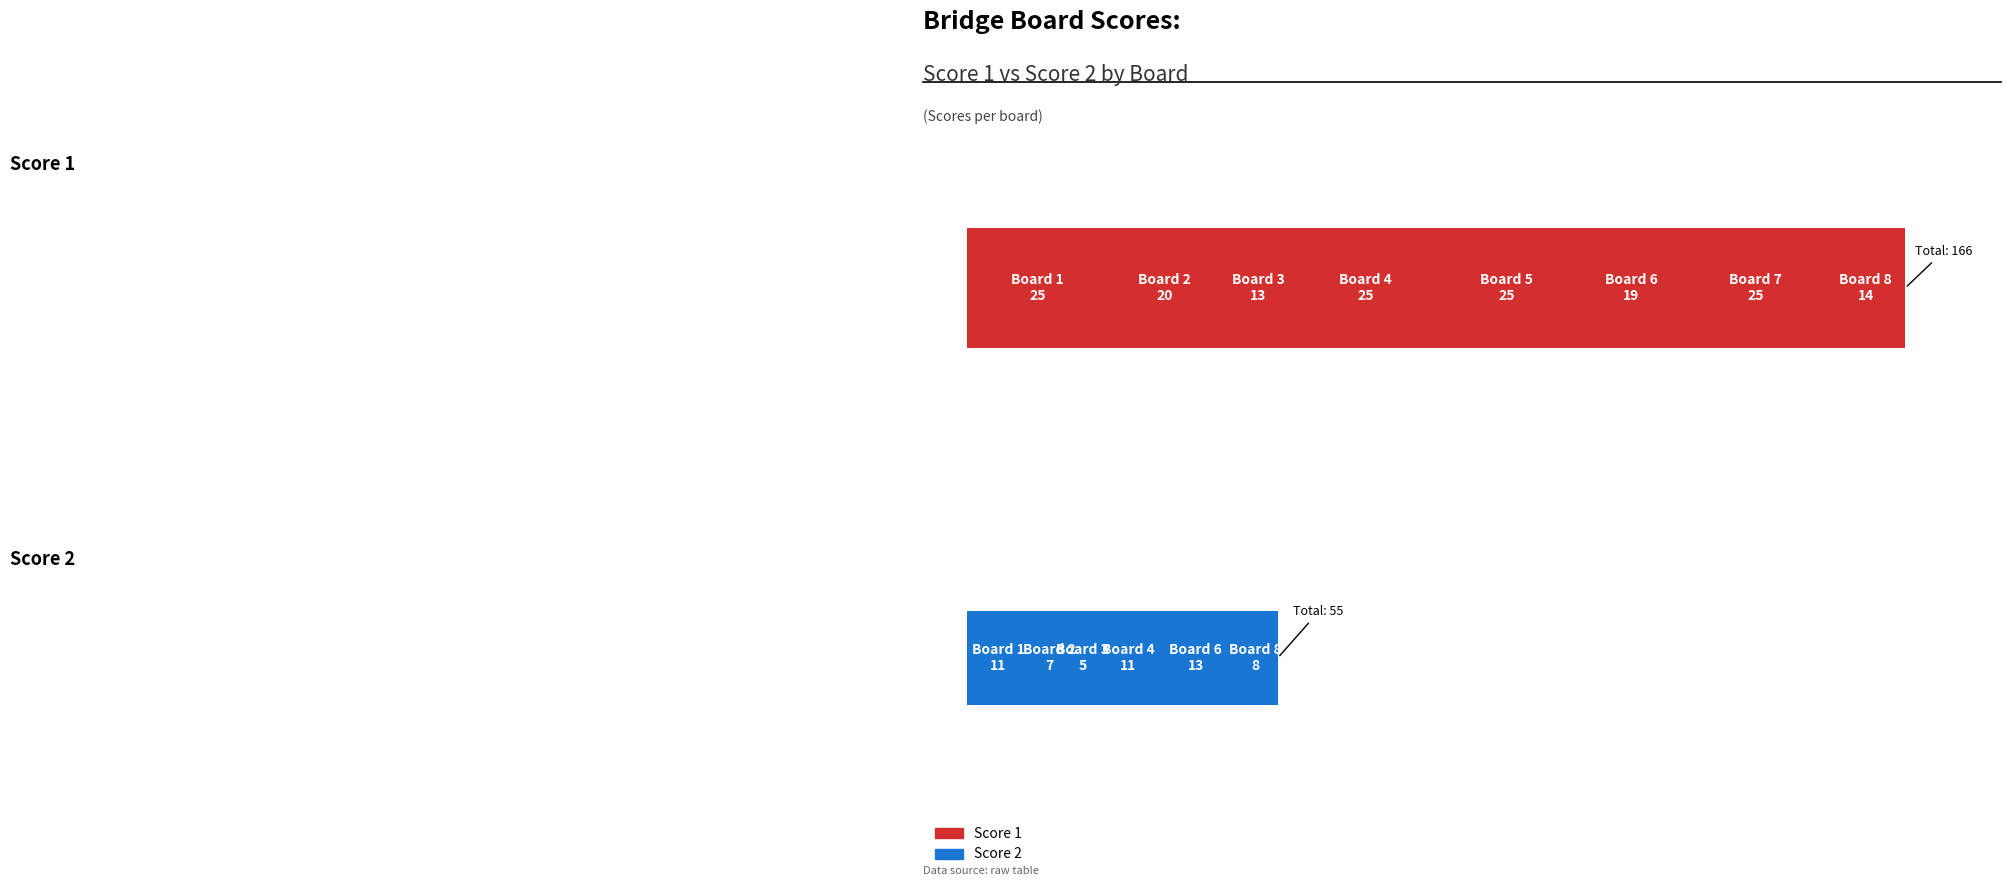

What is the difference between the highest and lowest values at 3?

8